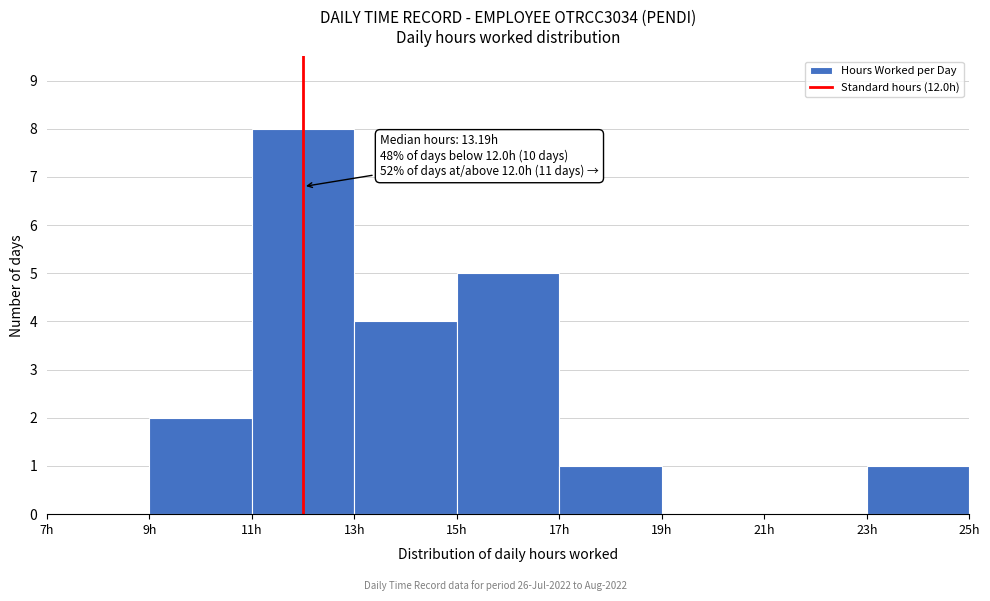

Which range on the x-axis has the tallest bar?

11 to 13